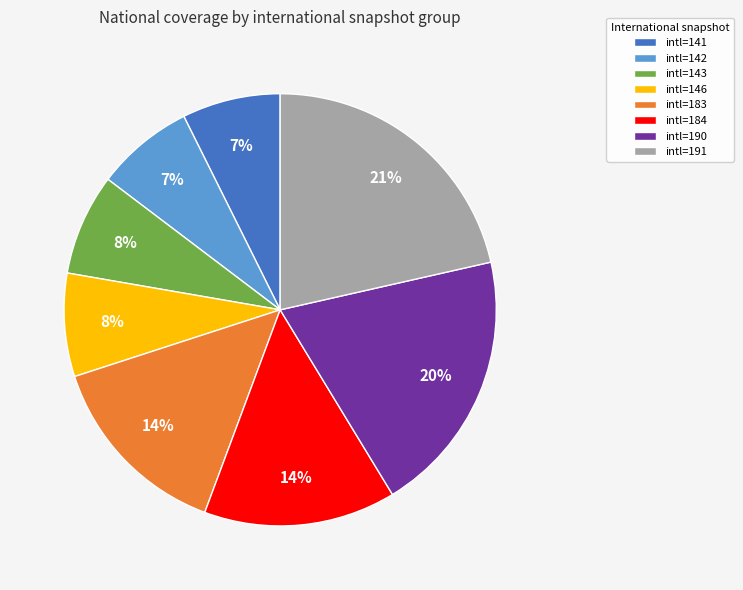

To the nearest percent, what is the combined percentage of intl=191 and intl=146?

29%